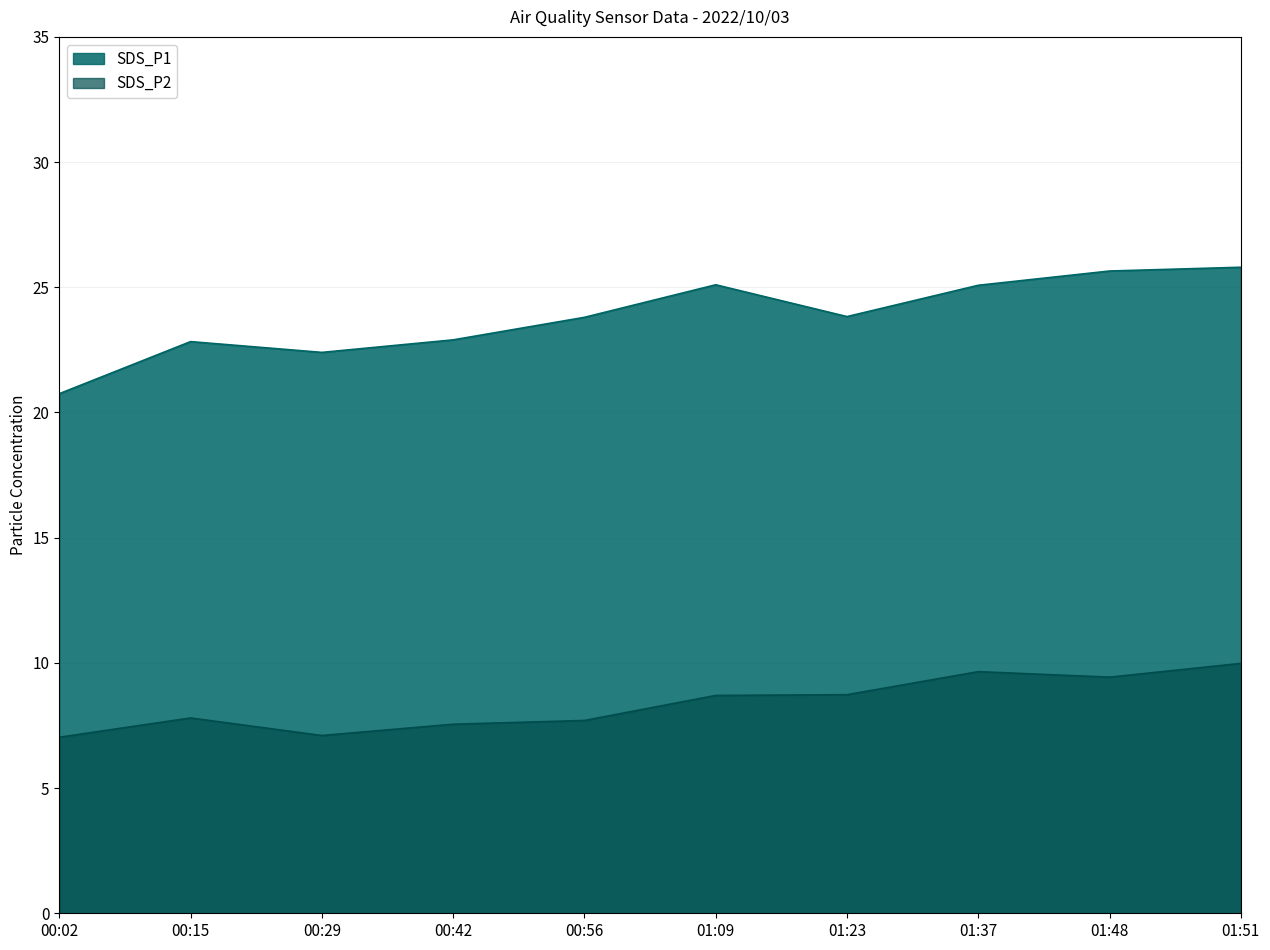

Reading left to right, list all the values displayed in this chart.

SDS_P1: 20.8	22.8	22.4	22.9	23.8	25.1	23.8	25.1	25.6	25.8
SDS_P2: 7.0	7.8	7.1	7.5	7.7	8.7	8.7	9.7	9.4	10.0